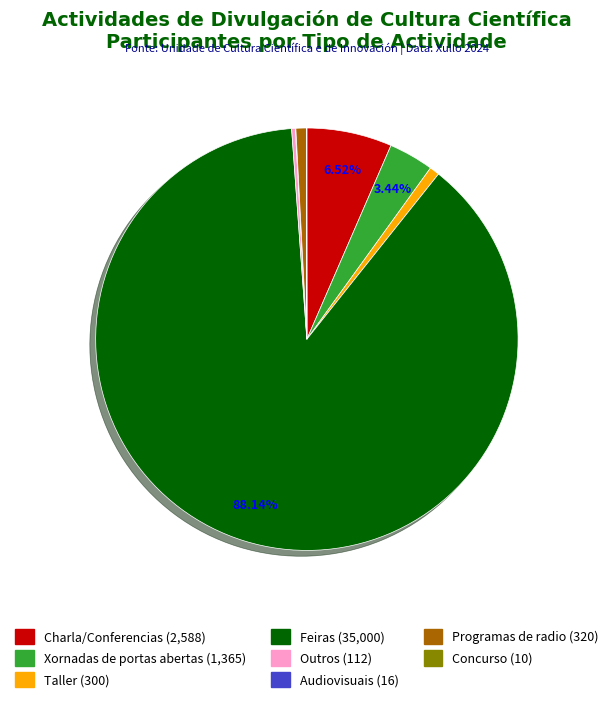

Is there a majority slice in this chart?

Yes